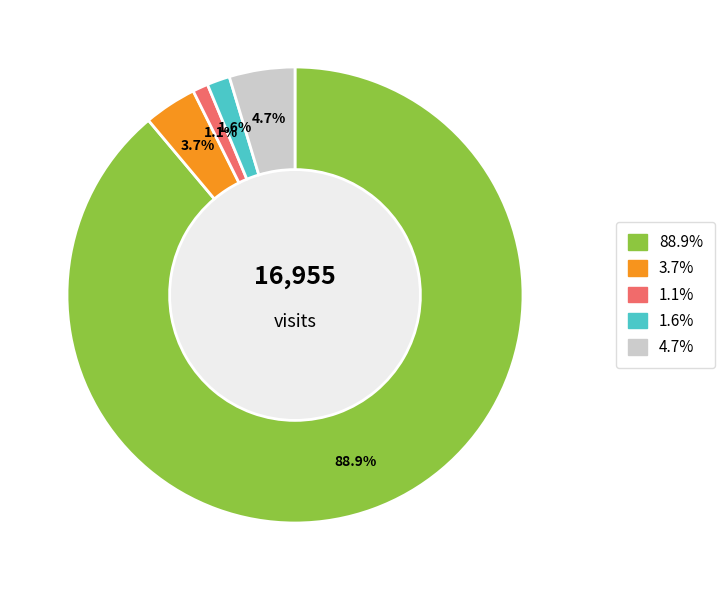

Is there any slice that represents more than half of the pie?

Yes